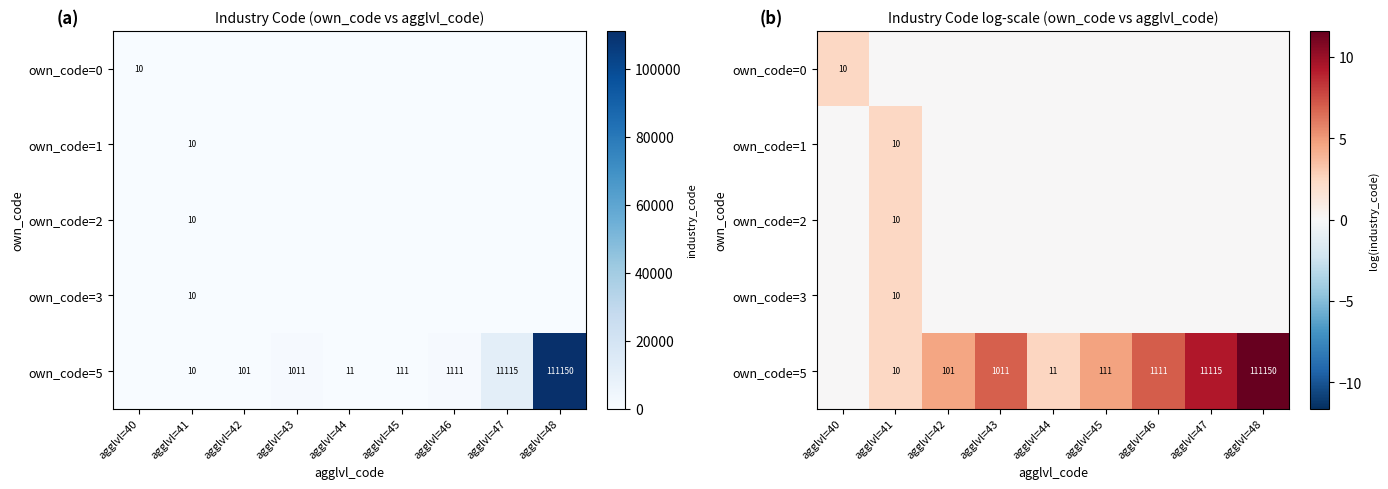

How many distinct data groups are displayed?

5